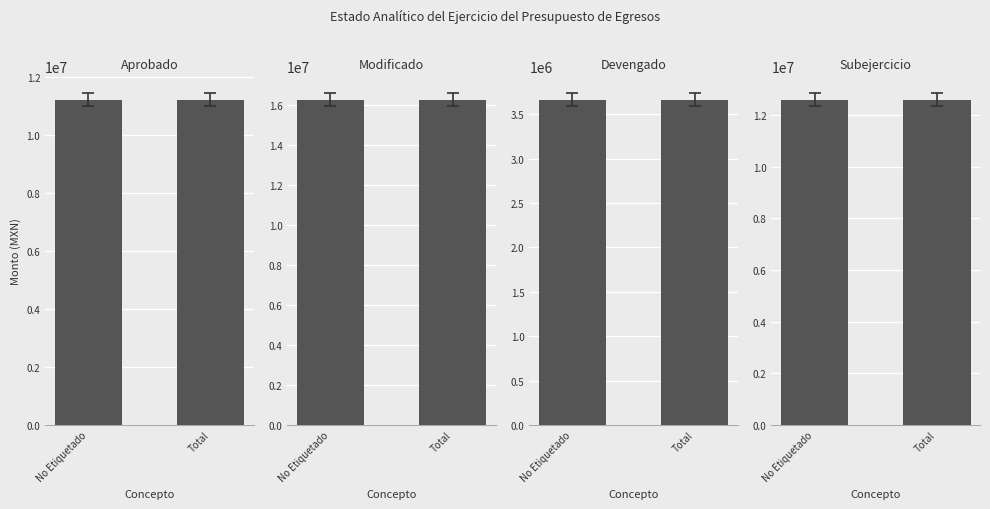

What is the total value across all series at No Etiquetado?

43736030.0